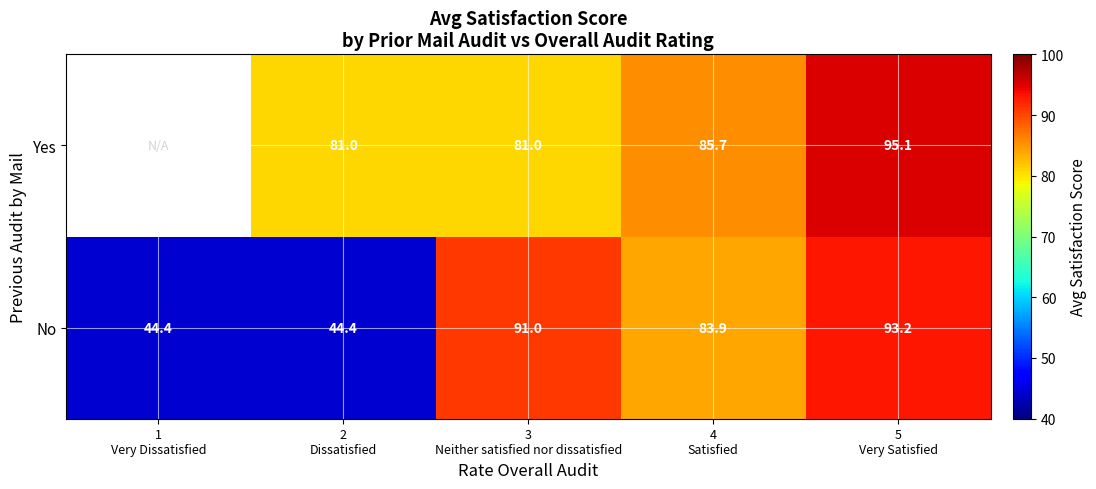

Which series changed the most between 2
Dissatisfied and 3
Neither satisfied nor dissatisfied?

No